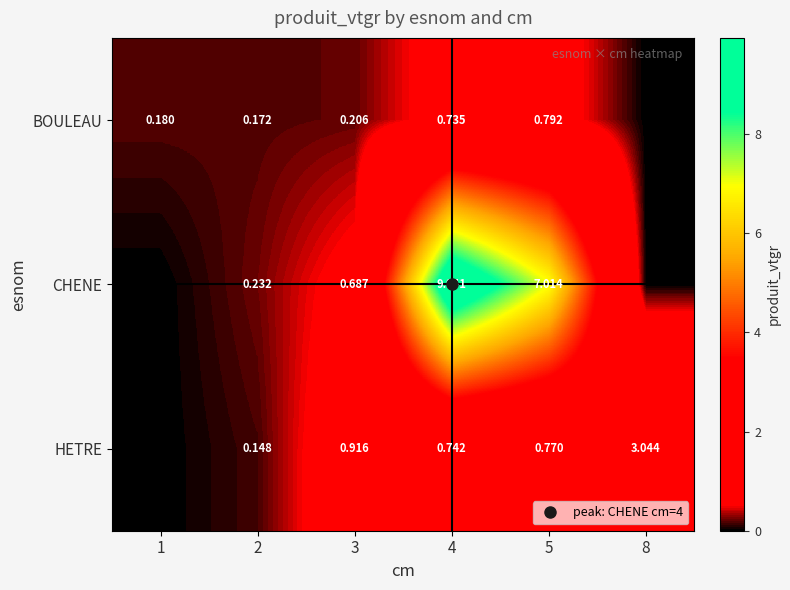

How many positive values does the BOULEAU series have?

5